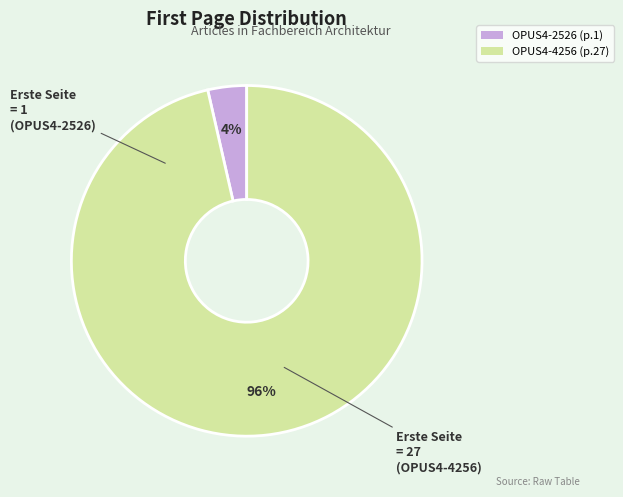

Combined, do OPUS4-4256 (p.27) and OPUS4-2526 (p.1) account for over 50%?

Yes